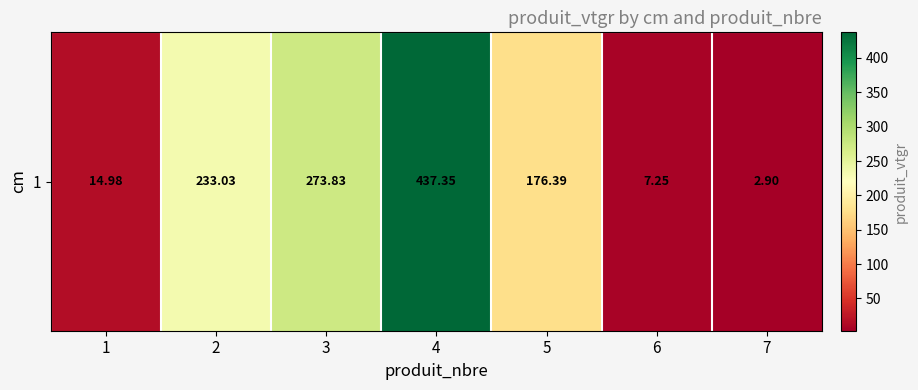

What is the change in value from 1 to 6?

-7.7